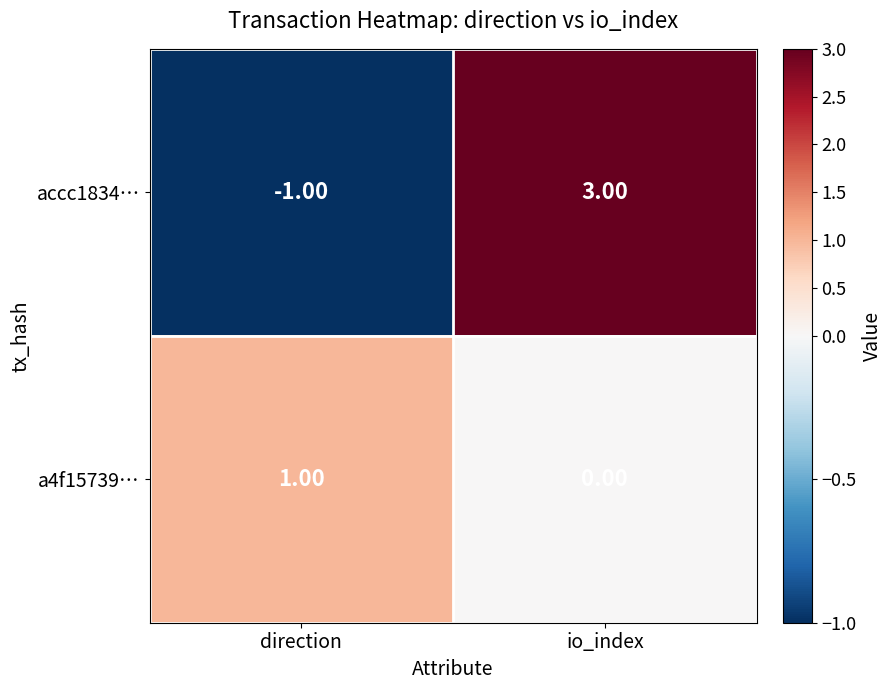

Which series has the largest total across all categories?

accc1834…